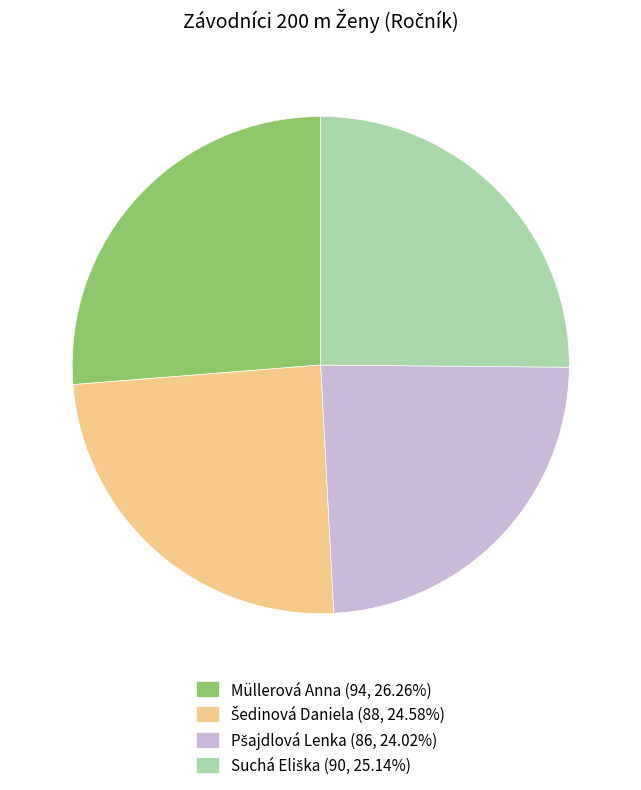

Does any single category account for the majority?

No